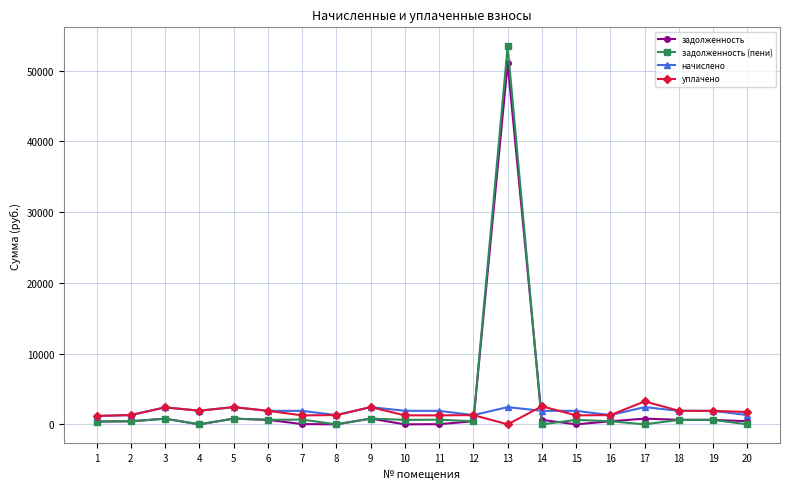

What is the spread (max minus min) of values at 11?

1883.1